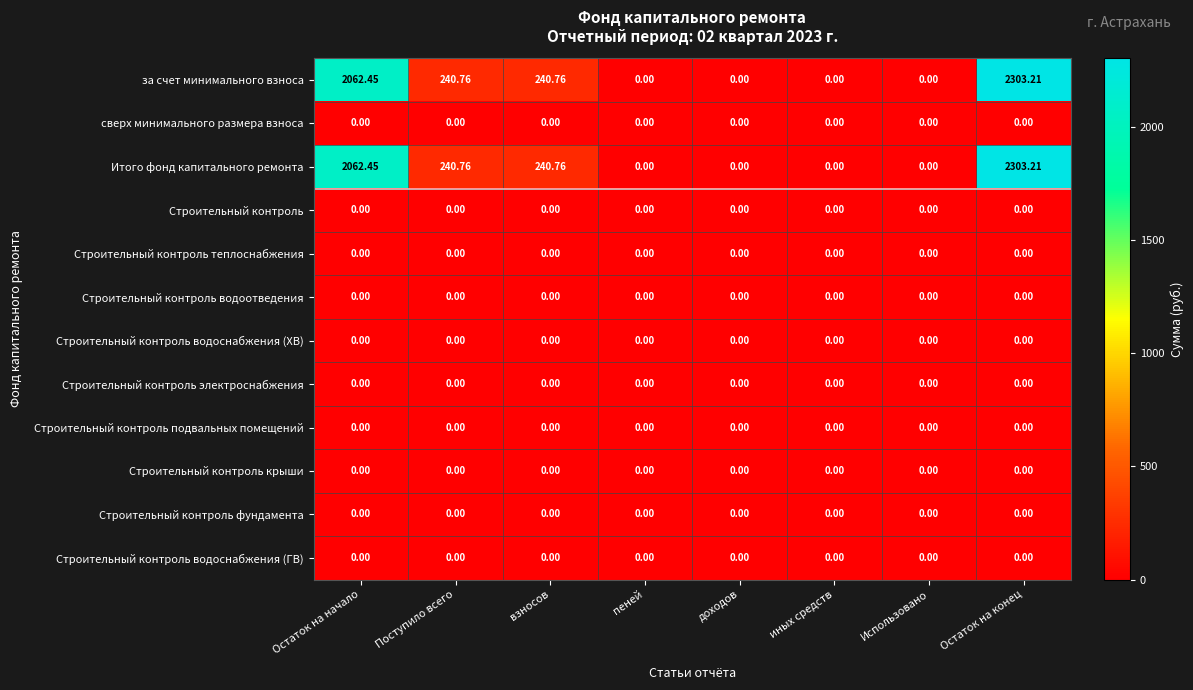

Which label corresponds to the largest value in the chart?

Остаток на конец